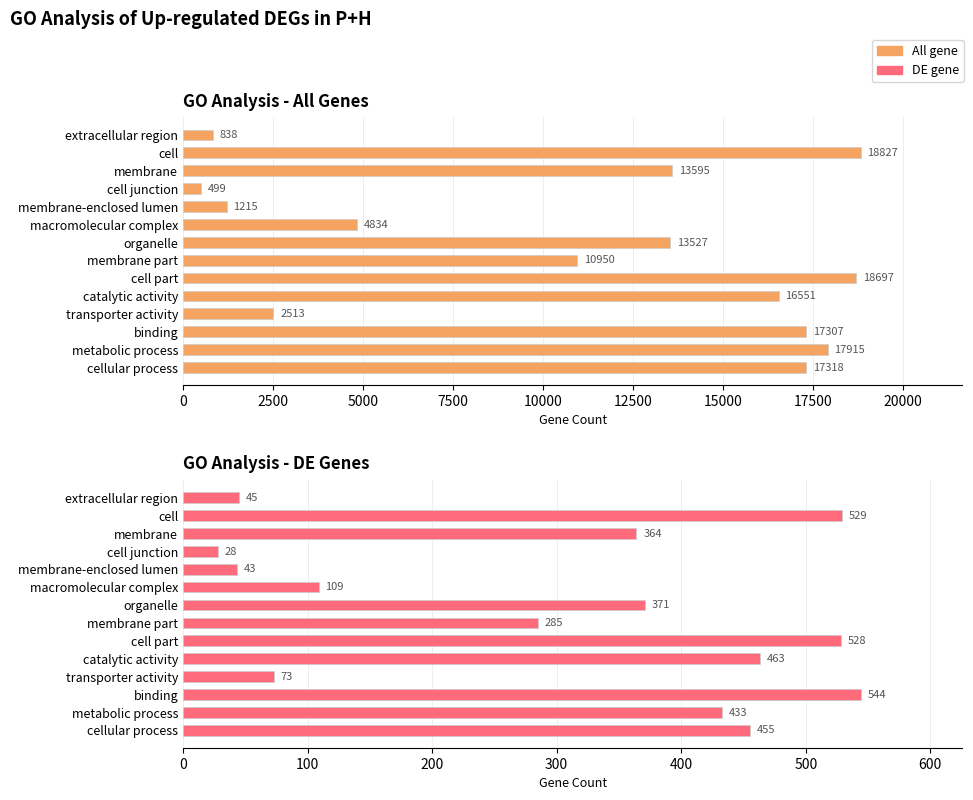

The All gene series shows 2807 at macromolecular complex. True or false?

False